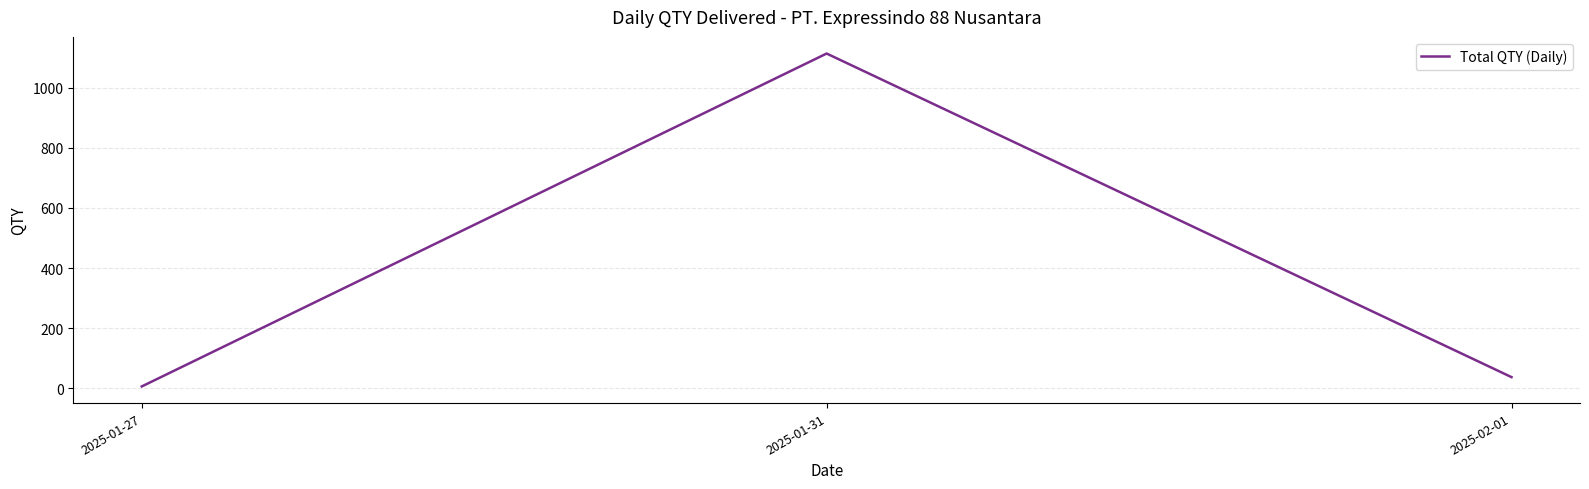

How many values are below 37?

1